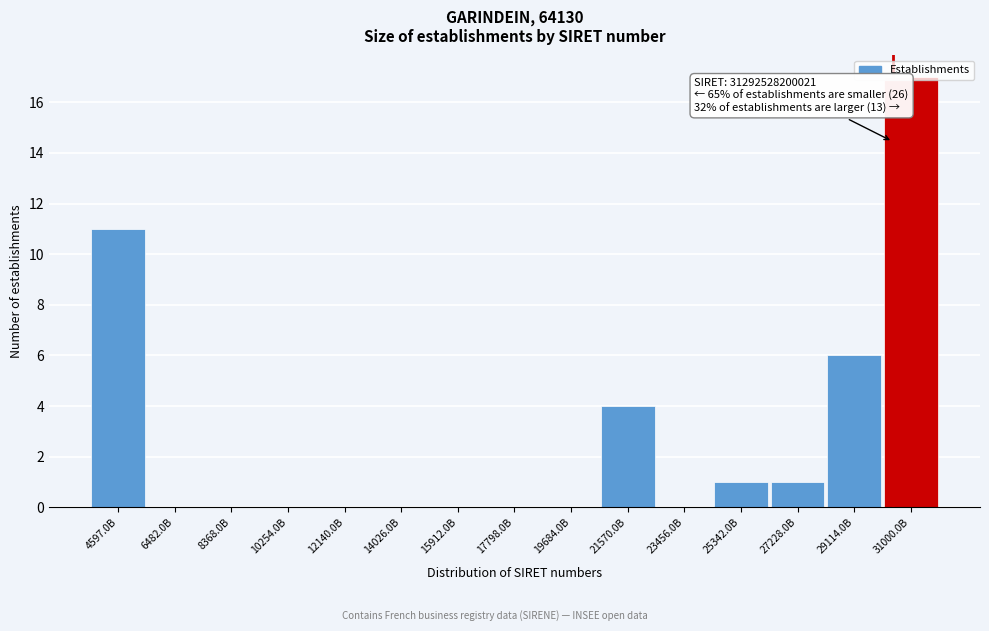

What is the greatest value displayed?

17